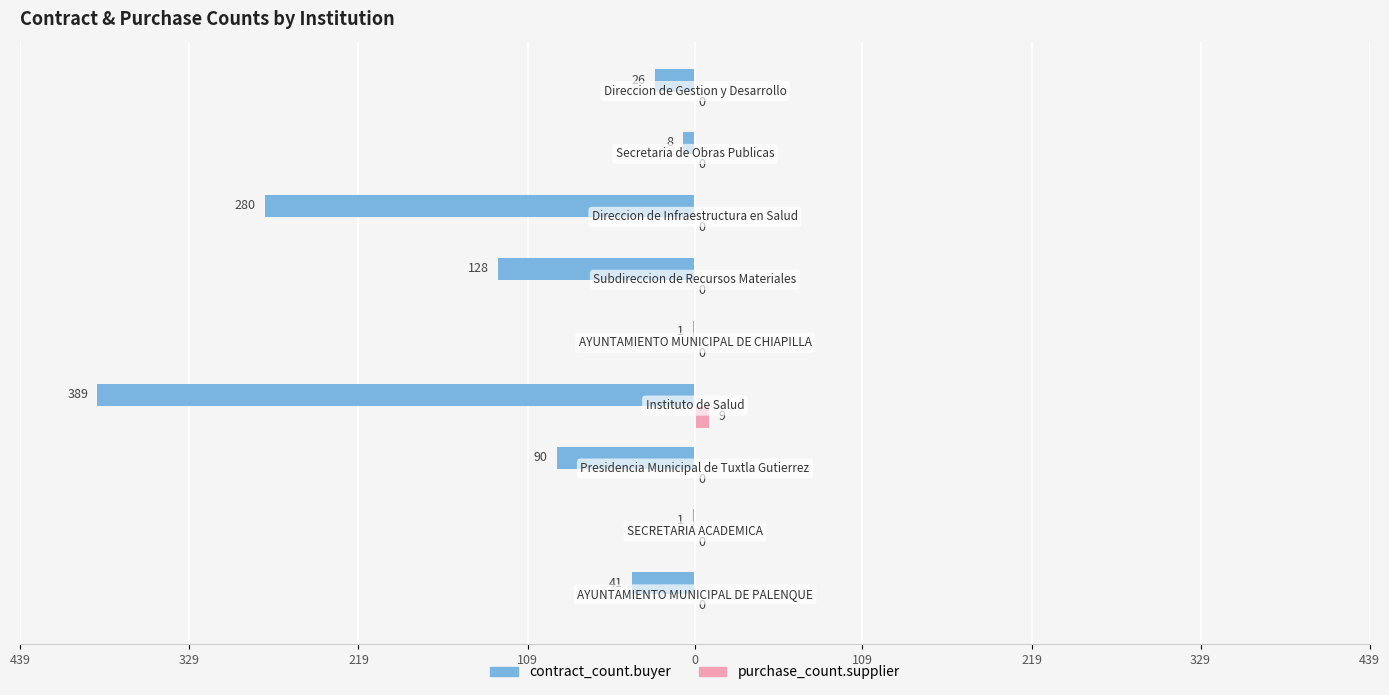

What are all the series names shown in the legend?

contract_count.buyer, purchase_count.supplier